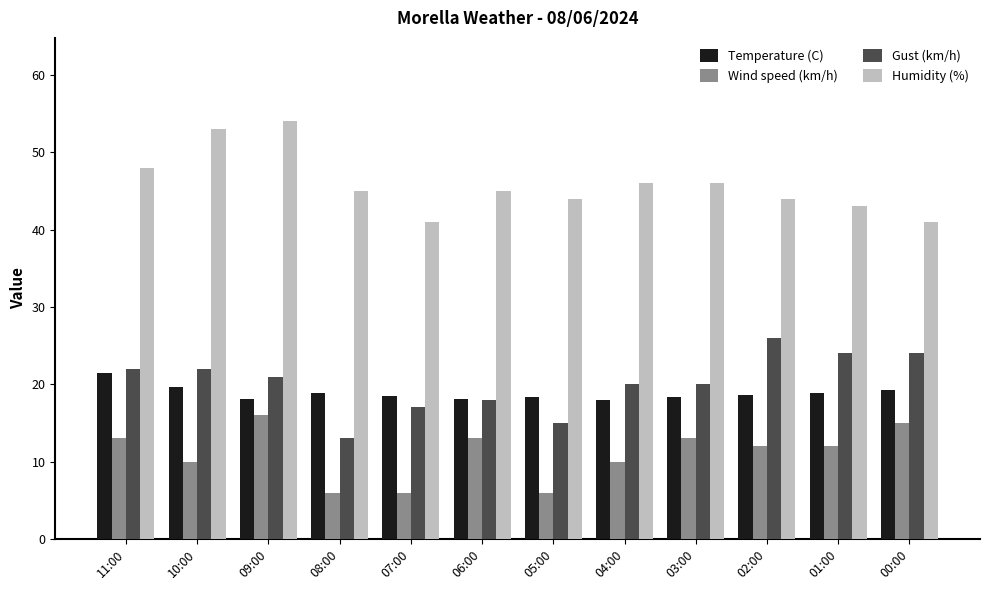

Rank the series by their maximum value, from lowest to highest.

Wind speed (km/h), Temperature (C), Gust (km/h), Humidity (%)